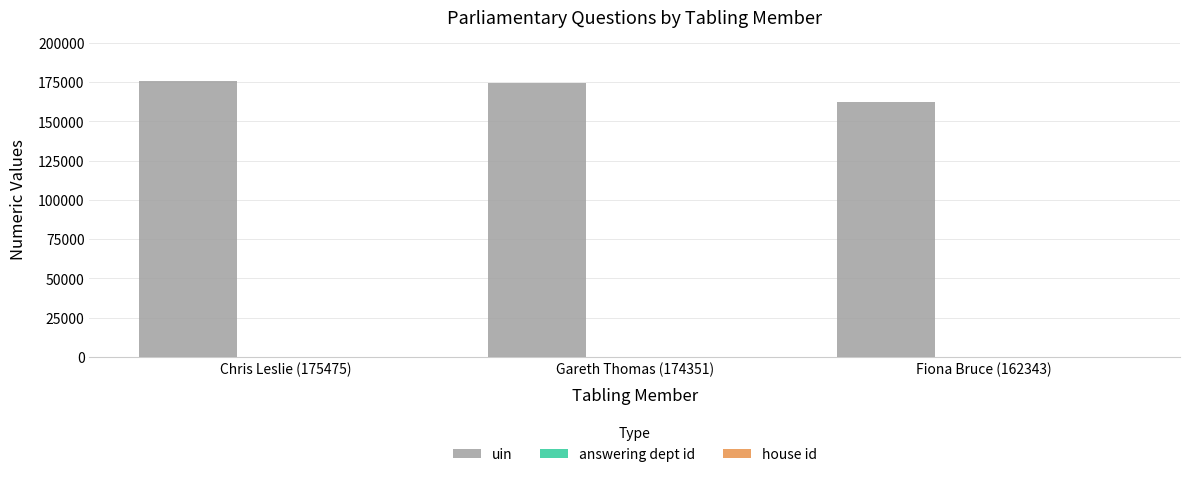

Which series has the largest total across all categories?

uin